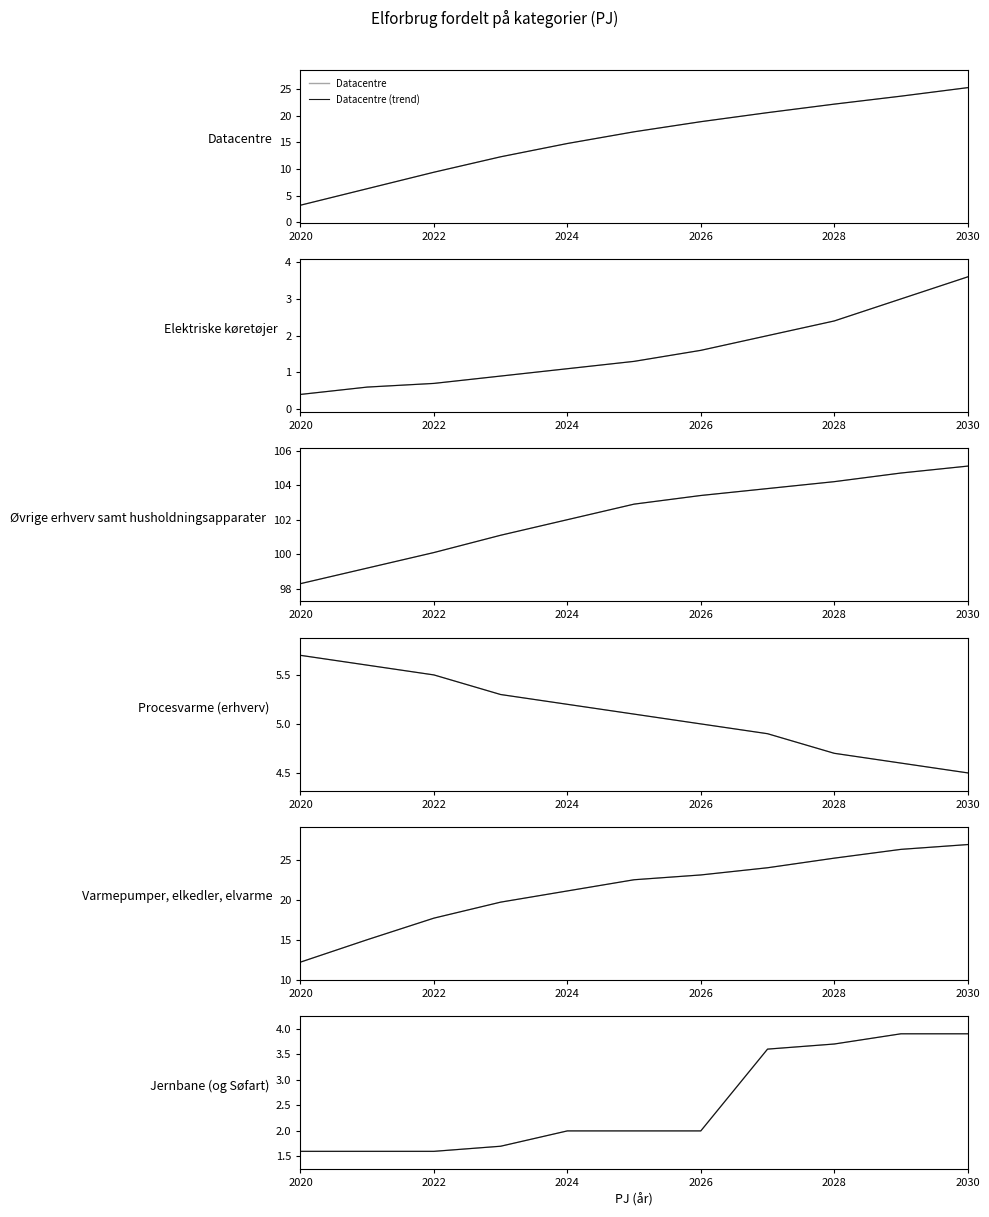

How many values in the Datacentre series exceed 17?

5